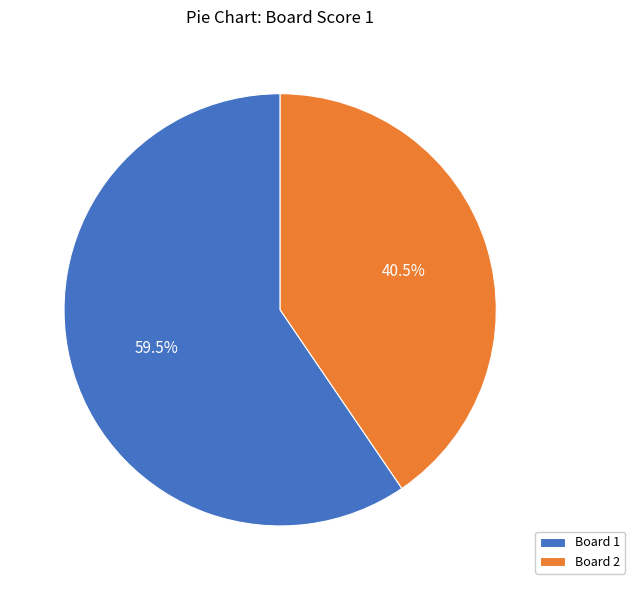

How much of the chart is everything except Board 1?

40.5%